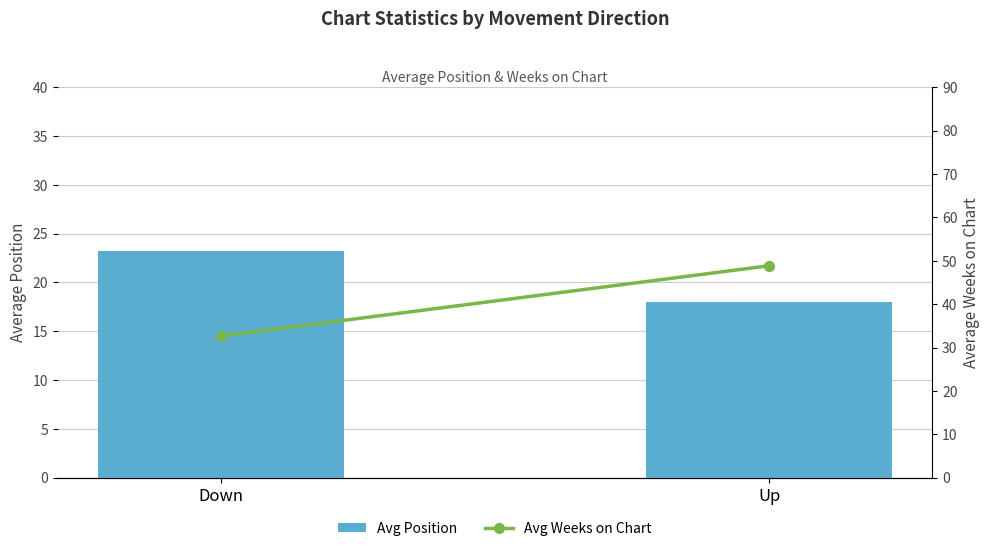

Reading right to left, extract all data points from this chart.

Avg Position: Up=18.0	Down=23.2
Avg Weeks on Chart: Up=48.9	Down=32.6